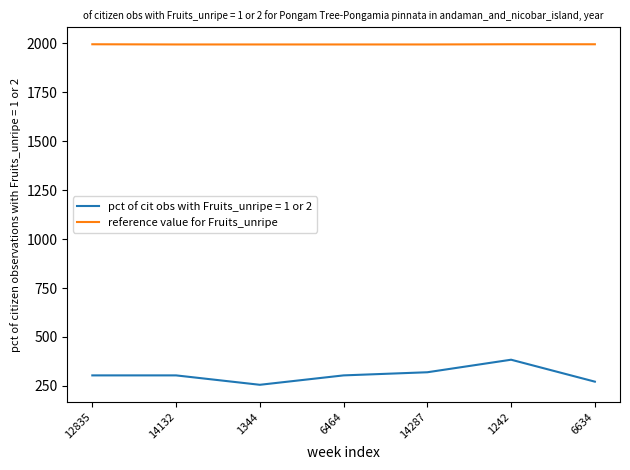

What is the spread (max minus min) of values at 6634?

1722